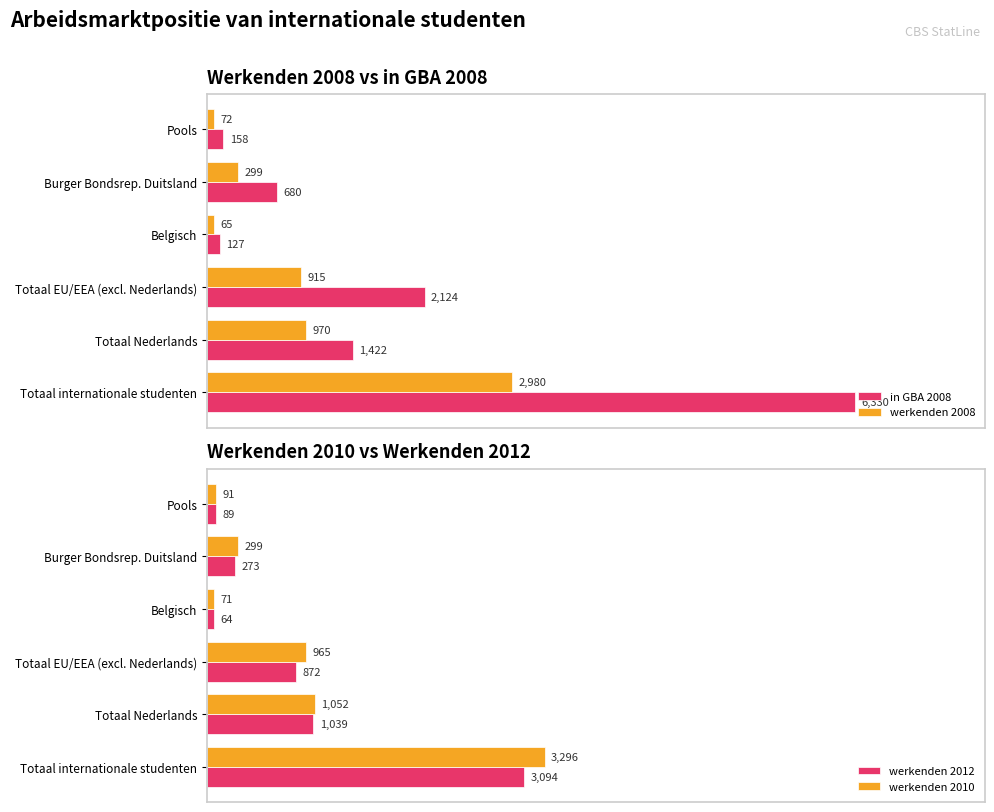

What is the value of the in GBA 2008 bar at the 3rd from the left?

2124